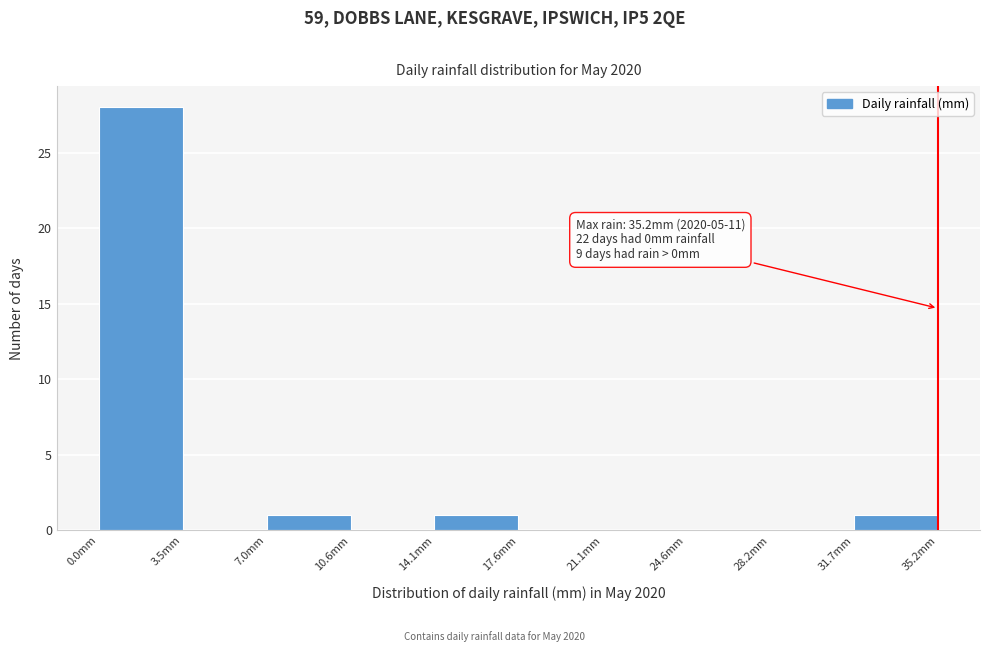

Which range on the x-axis has the tallest bar?

0.0 to 3.5